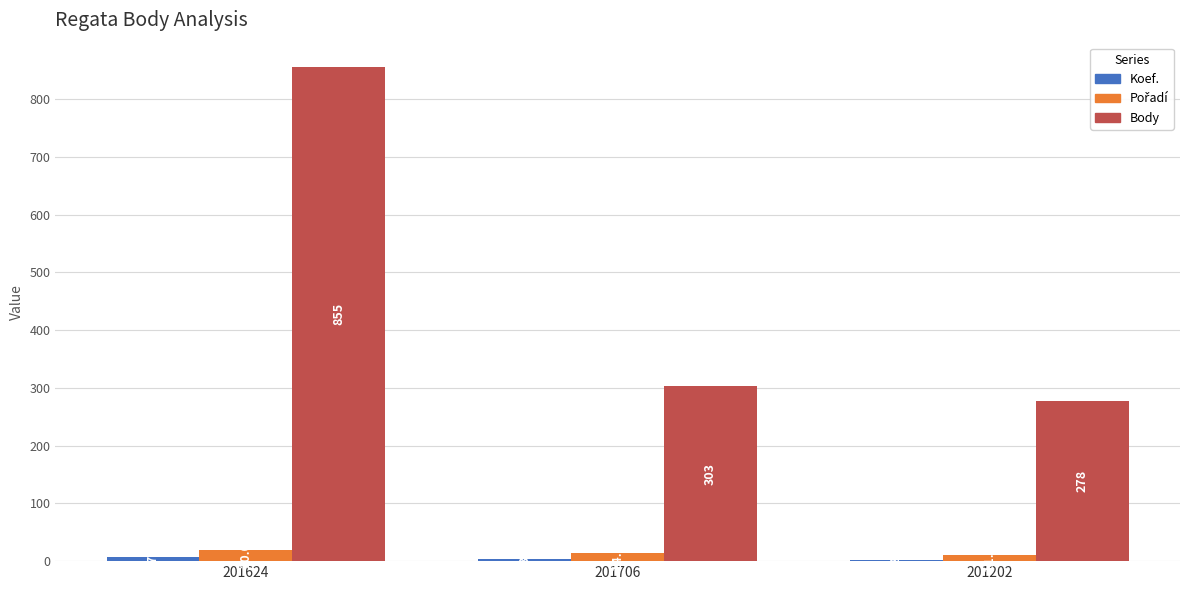

Which category has the highest value across all series?

201624